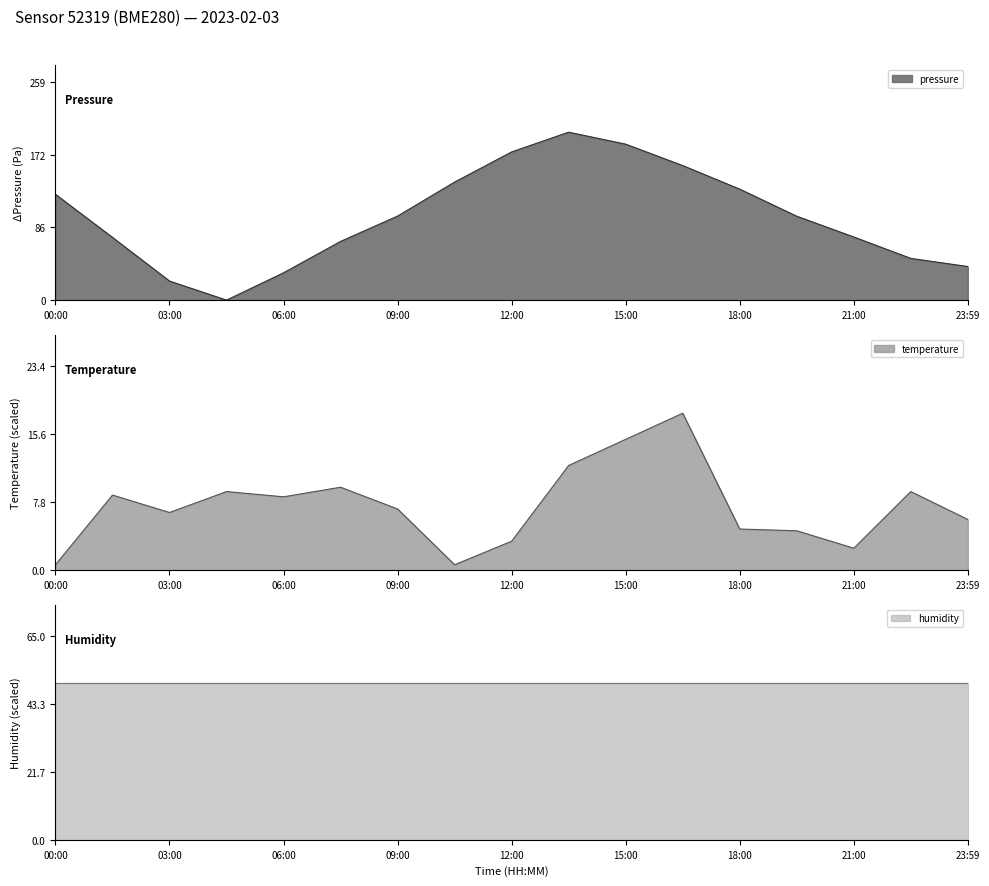

The pressure series shows 291.3 at 12:00. True or false?

False